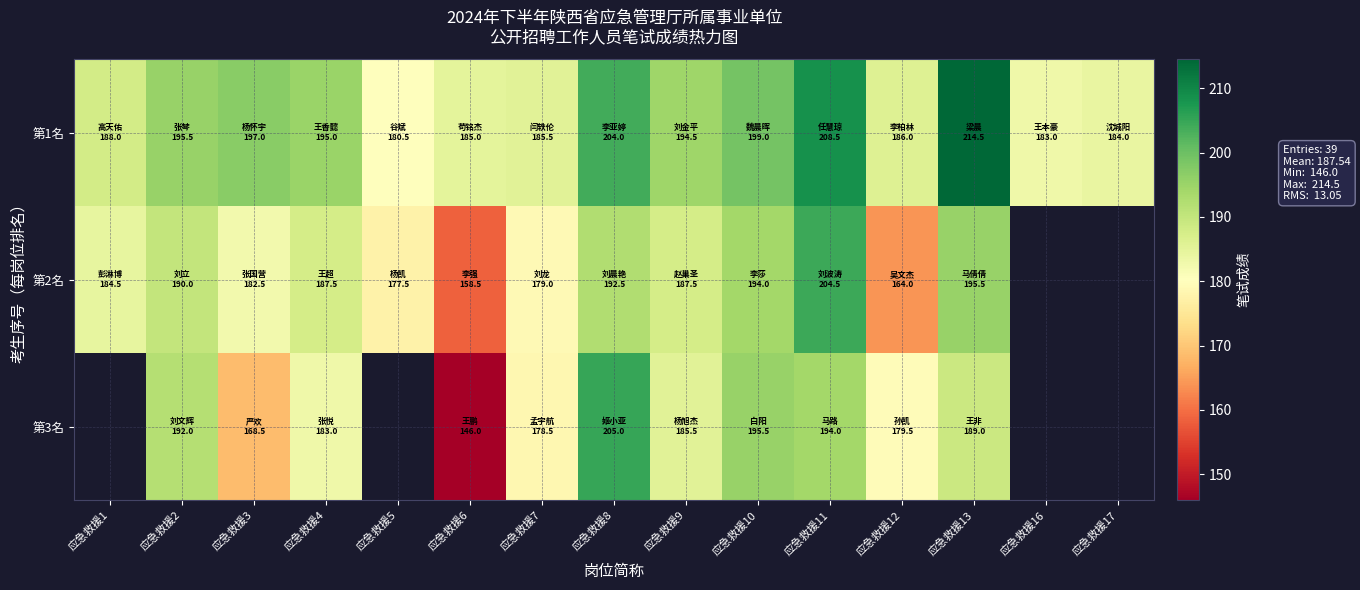

What is the total value across all series at 应急救援4?

565.5